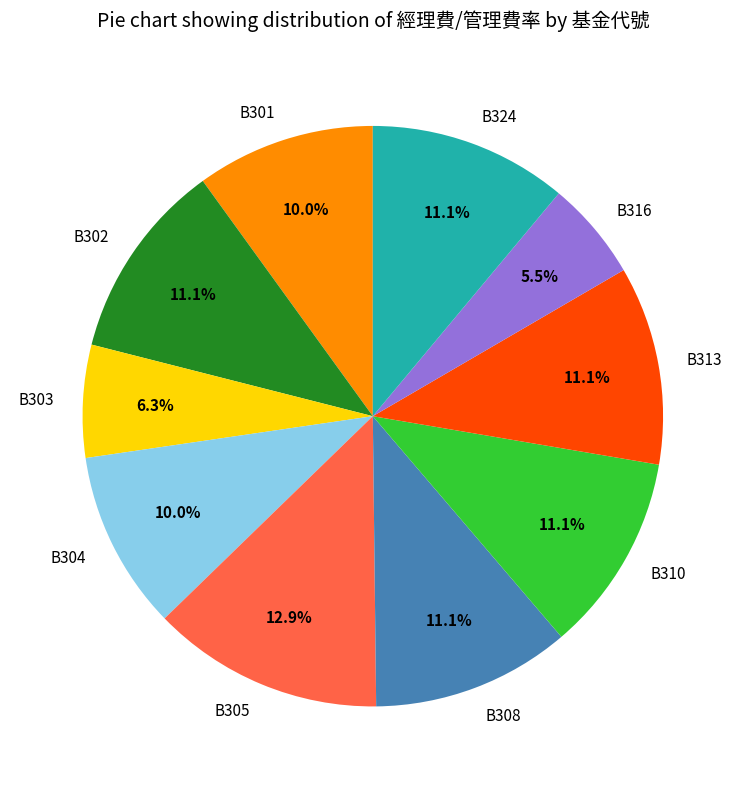

To the nearest percent, what is the average slice percentage?

10%